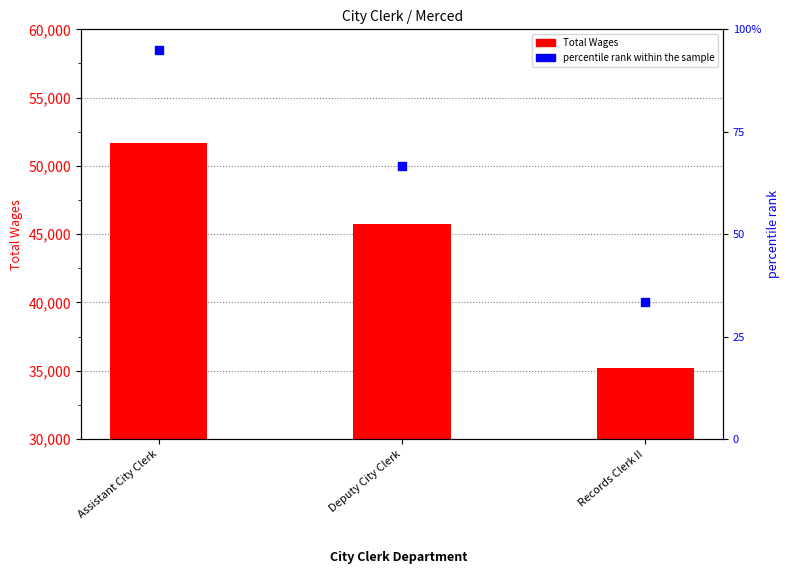

At how many categories does at least one series exceed 9935?

3